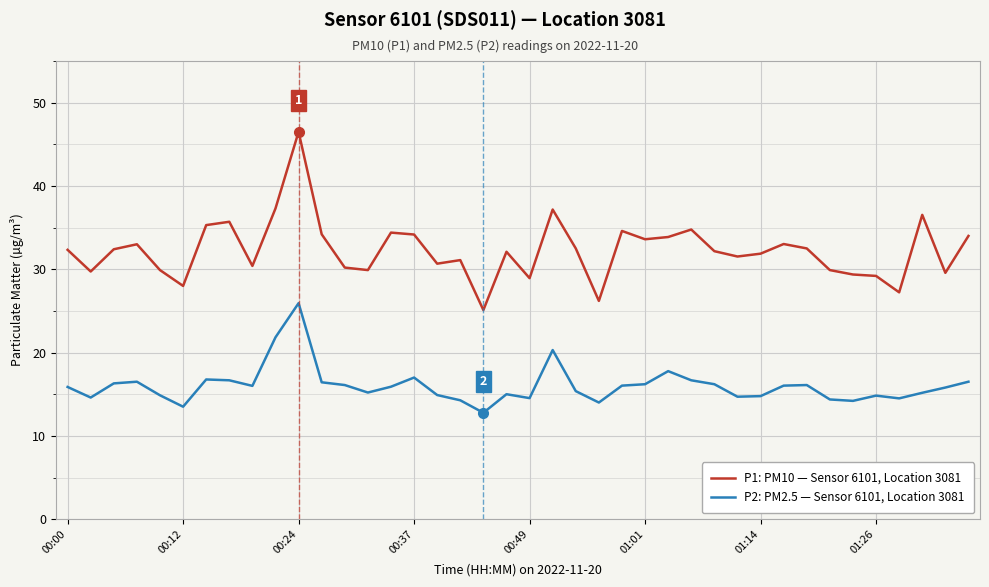

What are all the series names shown in the legend?

P1: PM10 — Sensor 6101, Location 3081, P2: PM2.5 — Sensor 6101, Location 3081